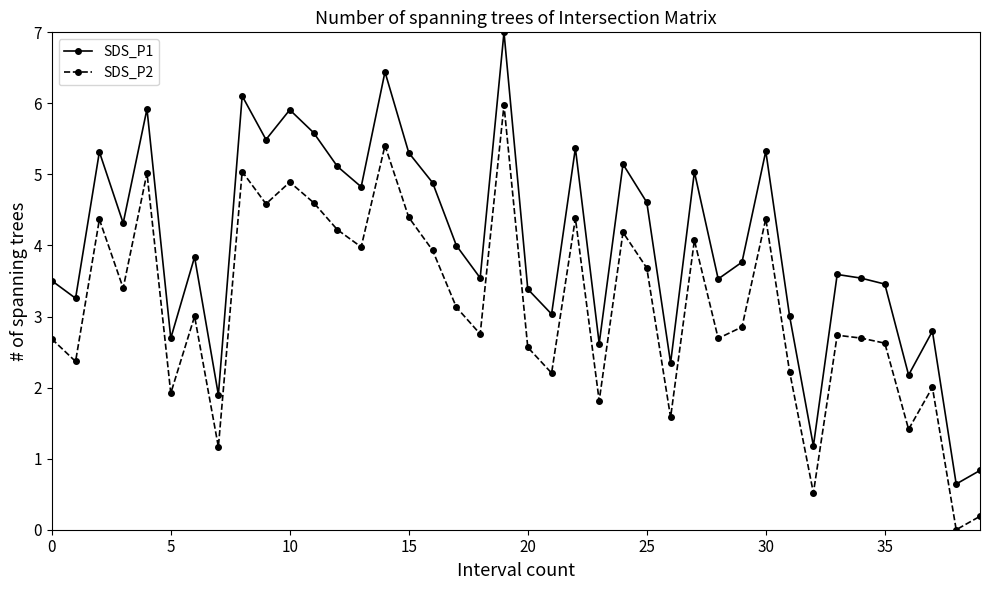

What is the highest value of the SDS_P1 series?

7.0